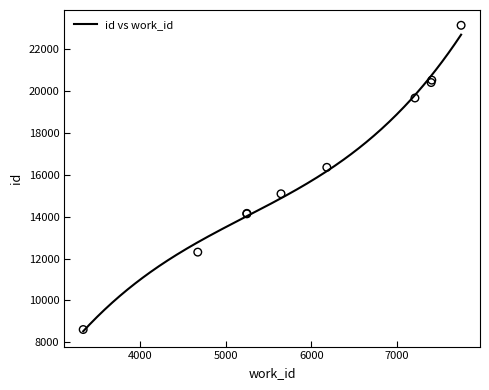

Approximately how many times larger is the value at 5248 compared to 7400?

0.7